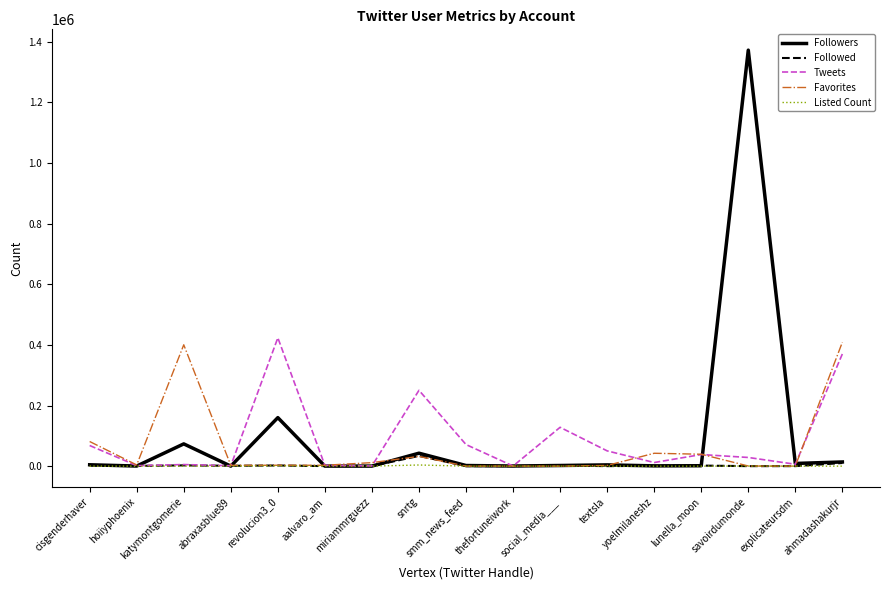

What is the difference between the highest and lowest values at savoirdumonde?

1372777